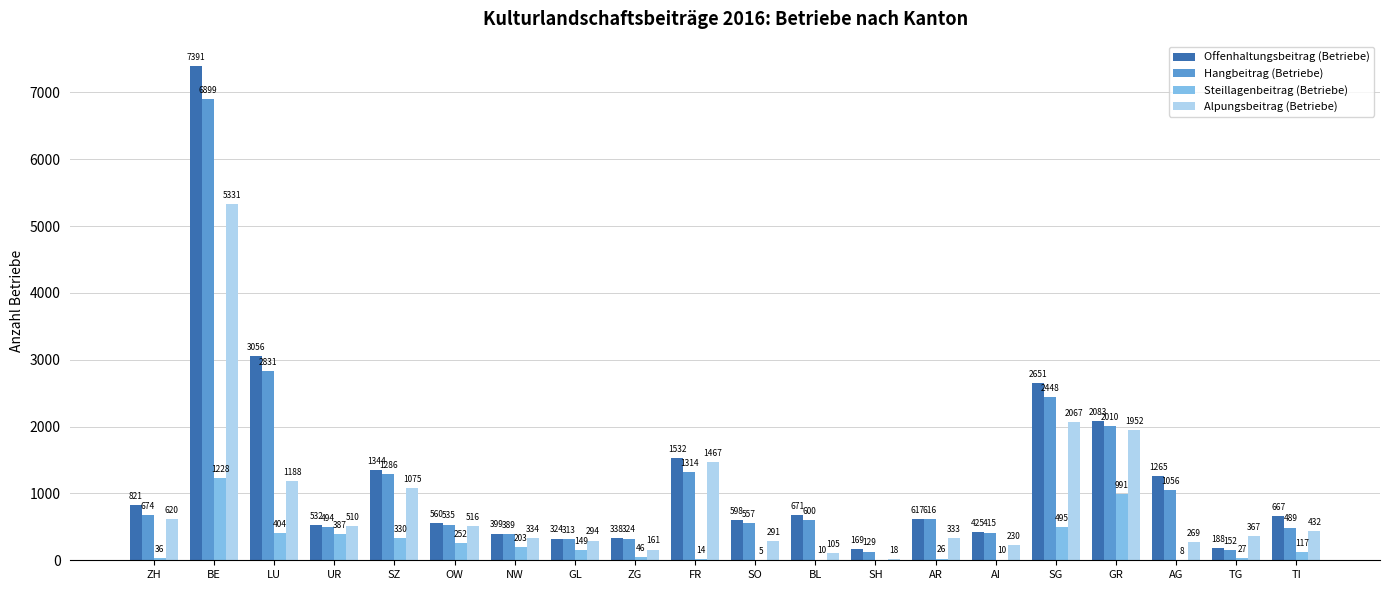

What are all the series names shown in the legend?

Offenhaltungsbeitrag (Betriebe), Hangbeitrag (Betriebe), Steillagenbeitrag (Betriebe), Alpungsbeitrag (Betriebe)